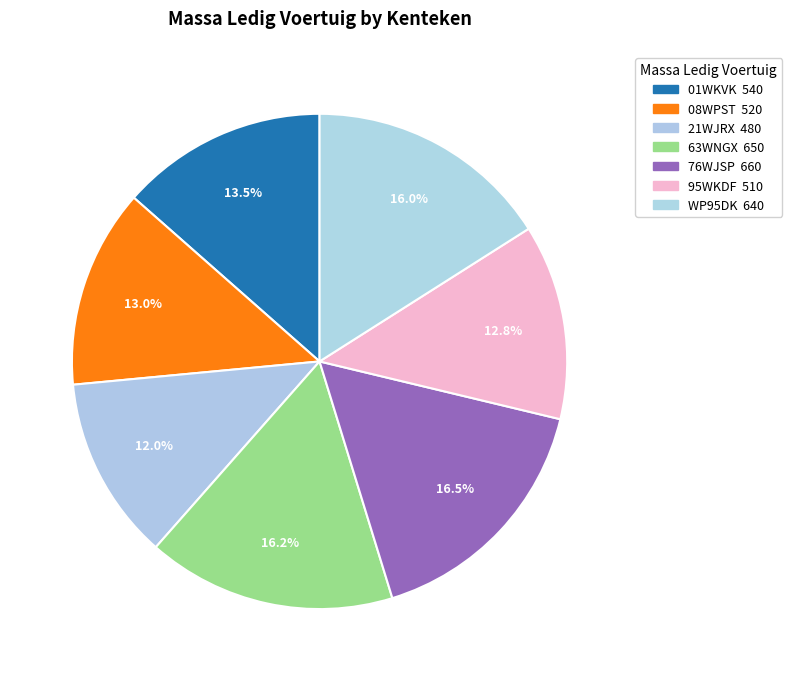

How many slices are in this pie chart?

7